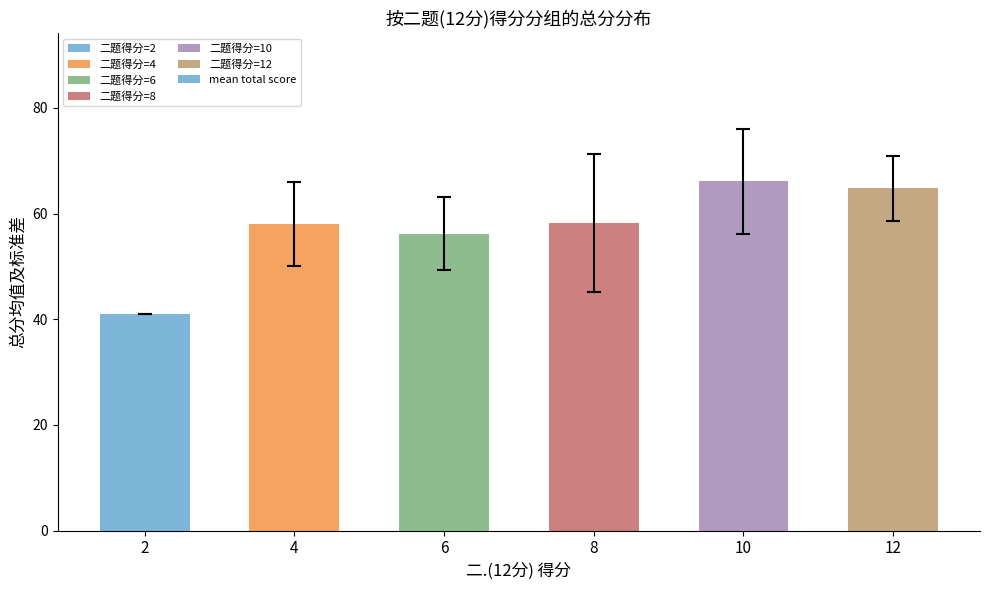

Approximately how many times larger is the value at 8 compared to 12?

0.9